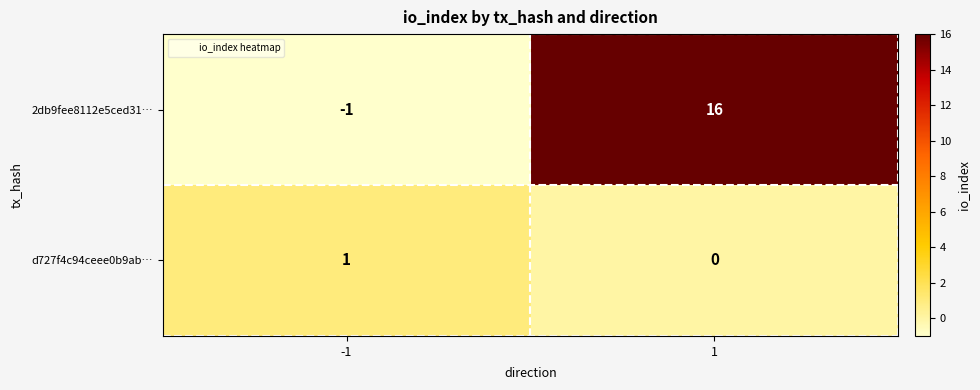

Is it true that d727f4c94ceee0b9ab… equals 1 at -1?

True